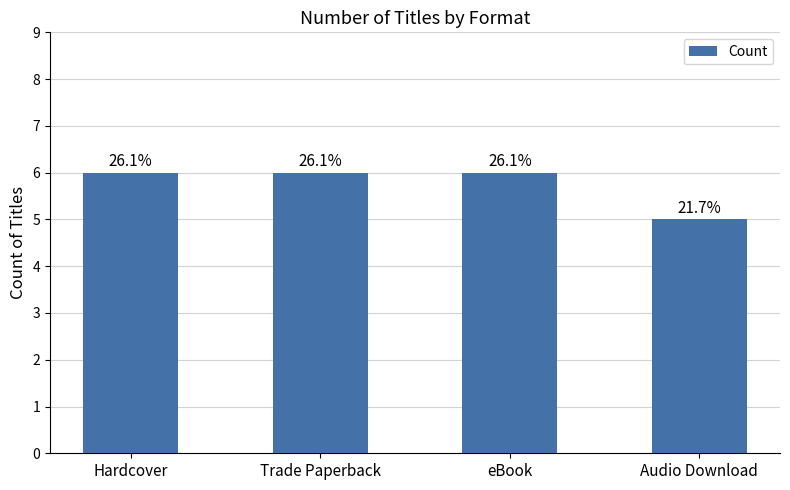

Does the chart contain stacked bars?

No